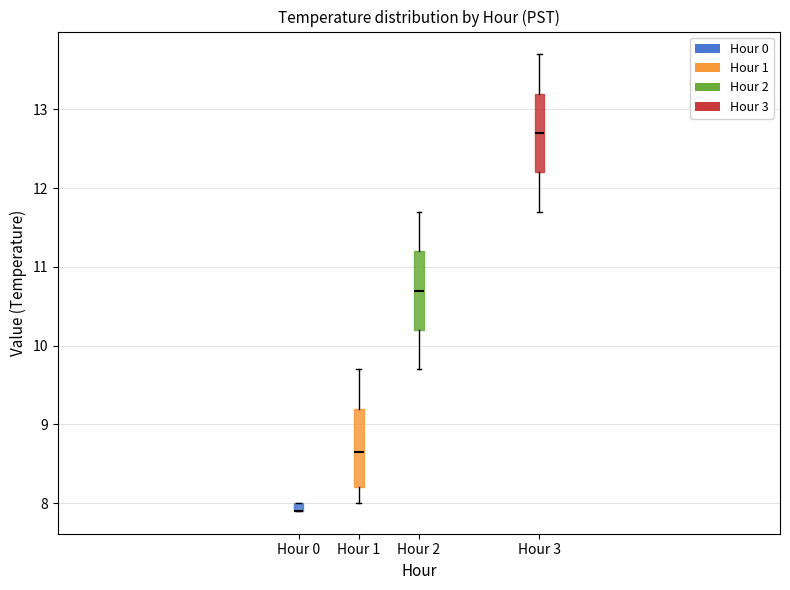

Where is the lower edge of the box for Hour 1 on the y-axis? The values are not printed on the chart, so give them approximately, as read against the axis.

8.2